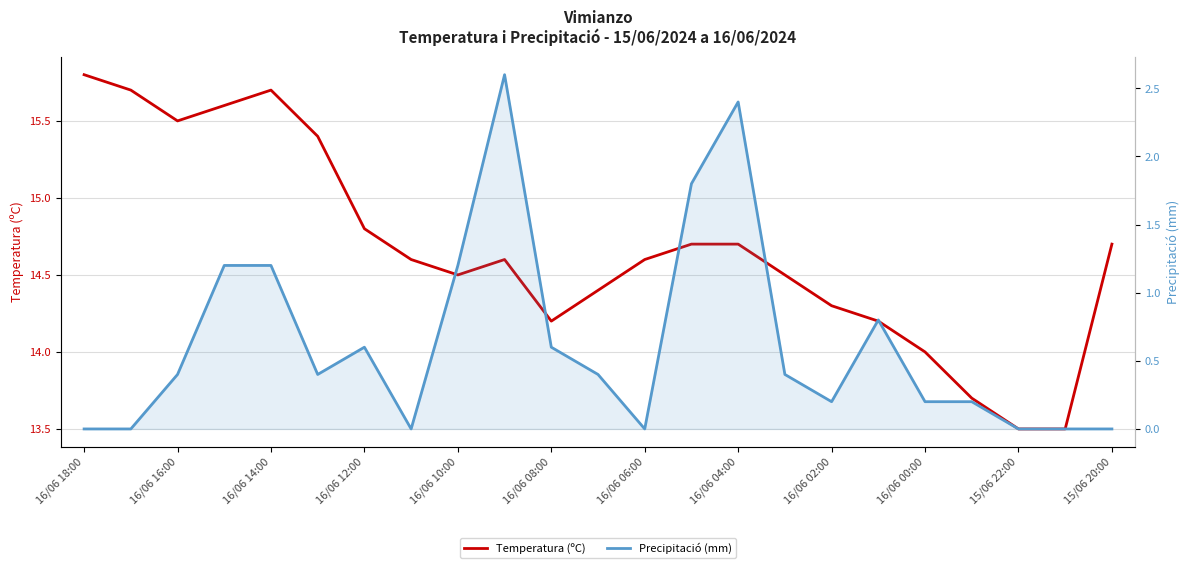

At which category does the chart reach its peak across all series?

16/06 18:00